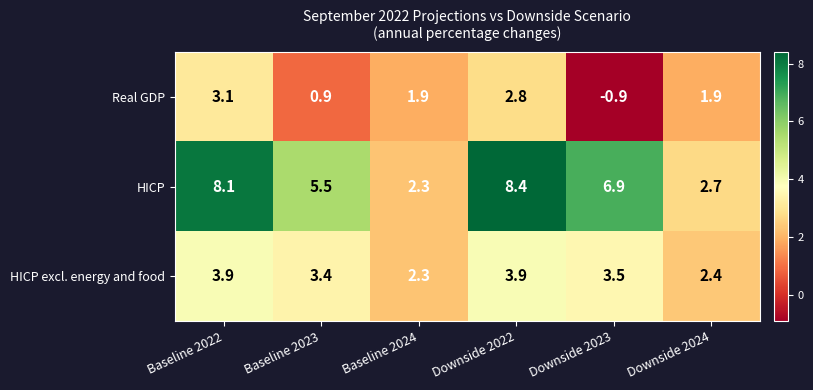

What is the difference between the highest and lowest values at Baseline 2023?

4.6